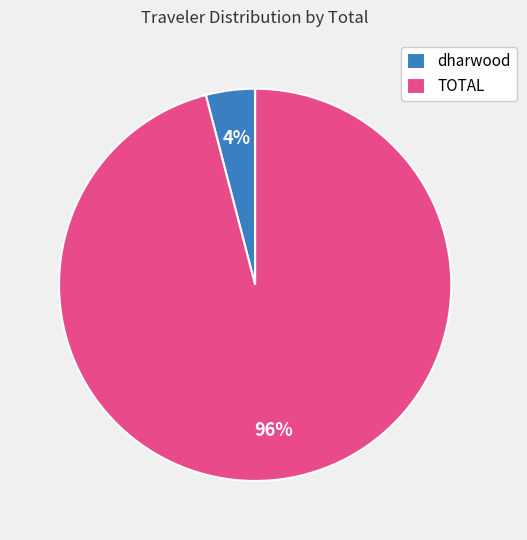

Which category has the biggest portion of the pie?

TOTAL